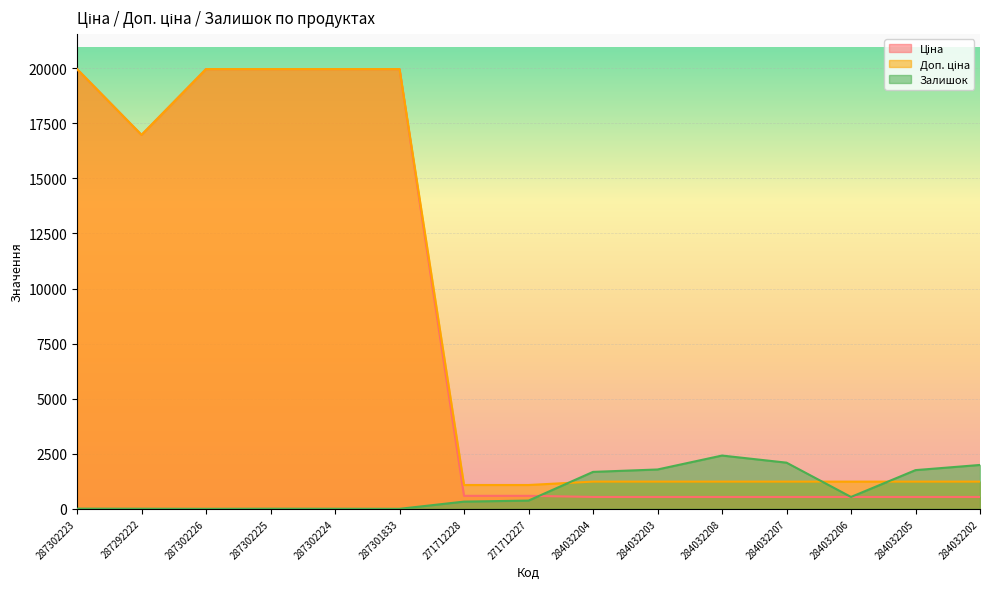

How many lines are shown in the chart?

3